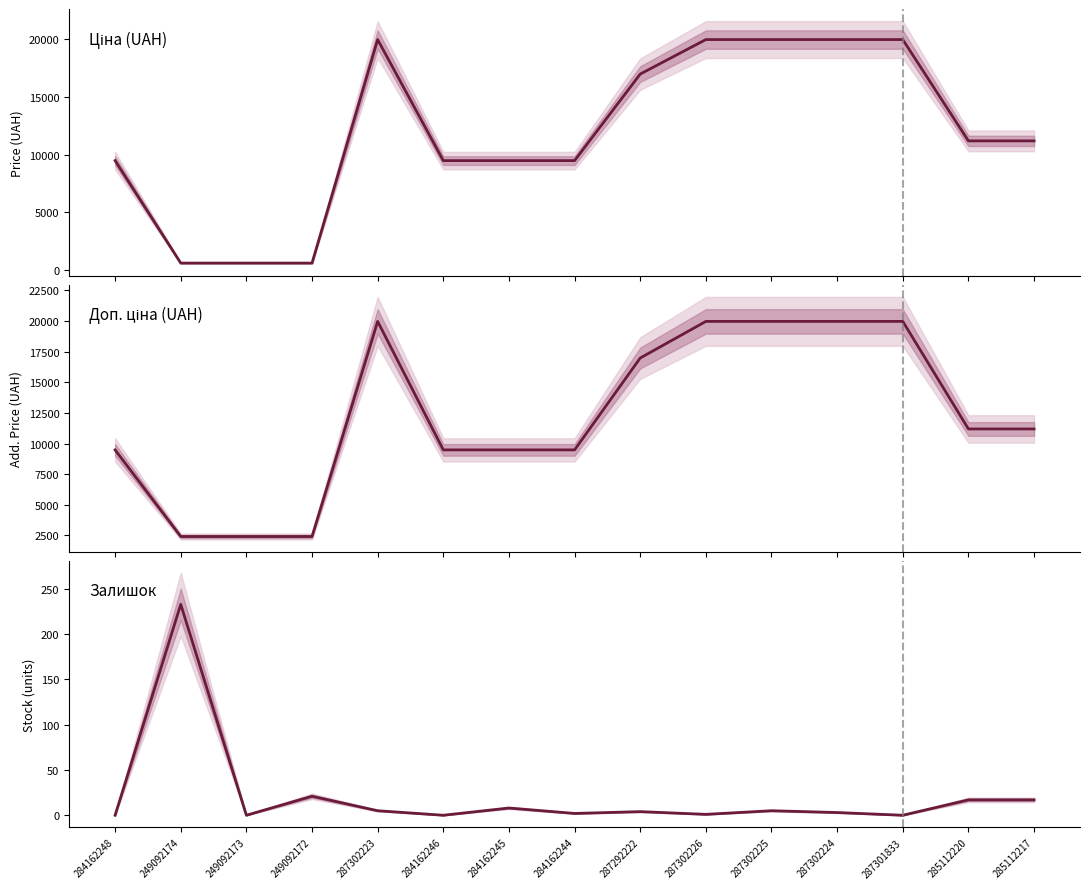

Reading left to right, extract all data points from this chart.

Ціна: 9480.1	603.7	603.7	603.7	19964.2	9480.1	9480.1	9480.1	16976.3	19964.2	19964.2	19964.2	19964.2	11188.2	11188.2
Доп. ціна: 9480.1	2414.8	2414.8	2414.8	19964.2	9480.1	9480.1	9480.1	16976.3	19964.2	19964.2	19964.2	19964.2	11188.2	11188.2
Залишок: 0.0	233.0	0.0	21.0	5.0	0.0	8.0	2.0	4.0	1.0	5.0	3.0	0.0	17.0	17.0